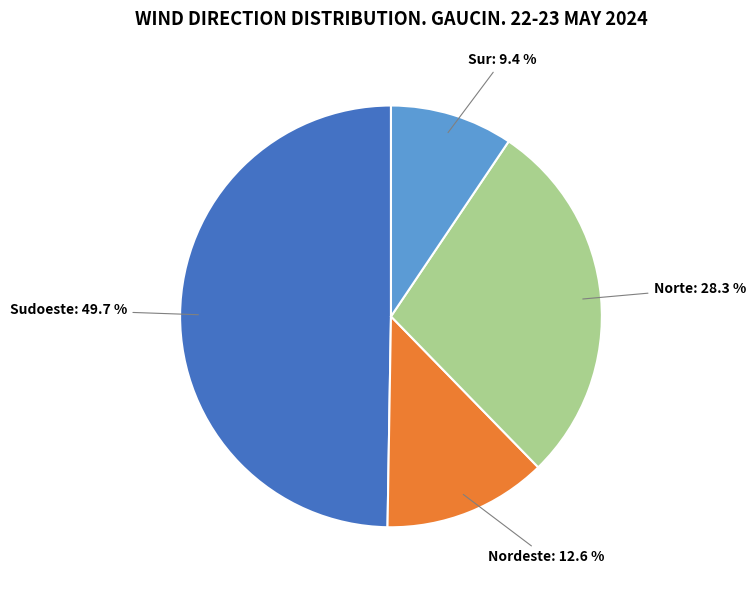

Does any single category account for the majority?

No